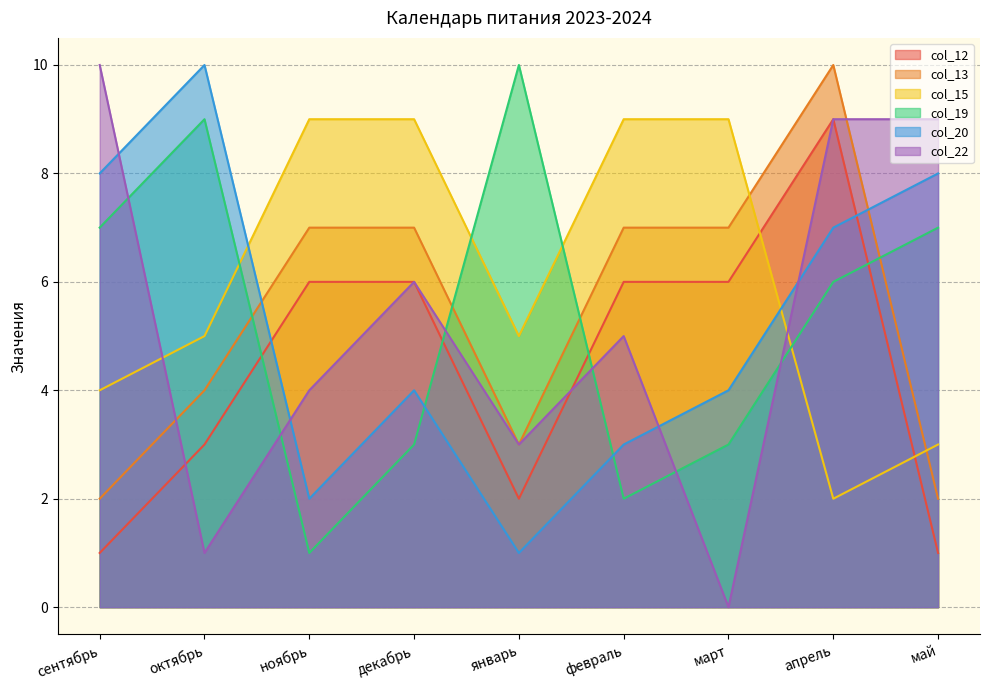

Reading left to right, transcribe all the data shown in this chart.

col_12: 1	3	6	6	2	6	6	9	1
col_13: 2	4	7	7	3	7	7	10	2
col_15: 4	5	9	9	5	9	9	2	3
col_19: 7	9	1	3	10	2	3	6	7
col_20: 8	10	2	4	1	3	4	7	8
col_22: 10	1	4	6	3	5	0	9	9